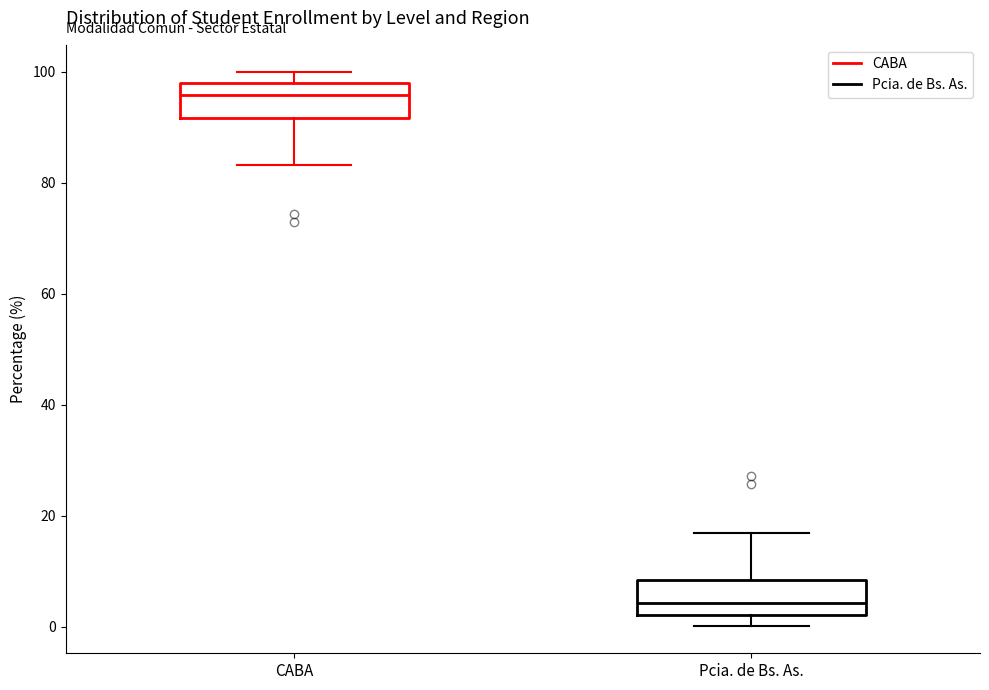

Reading left to right, read every box against the y-axis: the position of its median line, the range the box covers, and the ends of its whiskers. The values are not printed on the chart, so give them approximately, as read against the axis.

CABA: median 96, box 92 to 98, whiskers 84 to 100
Pcia. de Bs. As.: median 4, box 2 to 8, whiskers 0 to 16